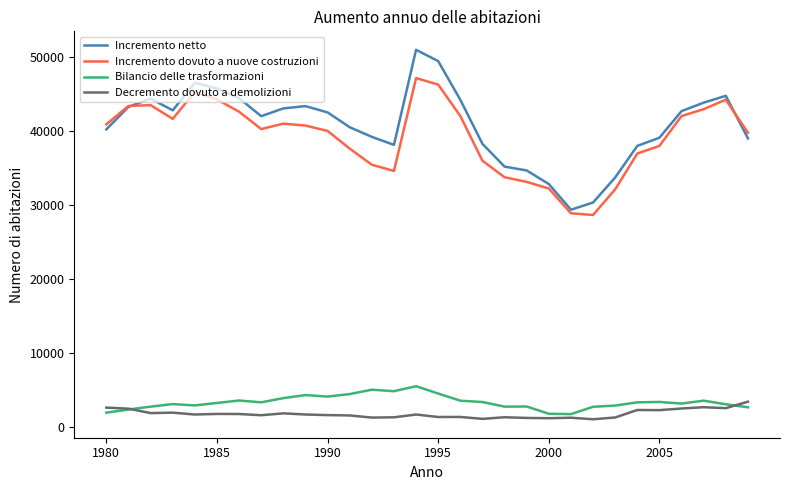

True or false: Decremento dovuto a demolizioni and Incremento netto cross at least once.

False